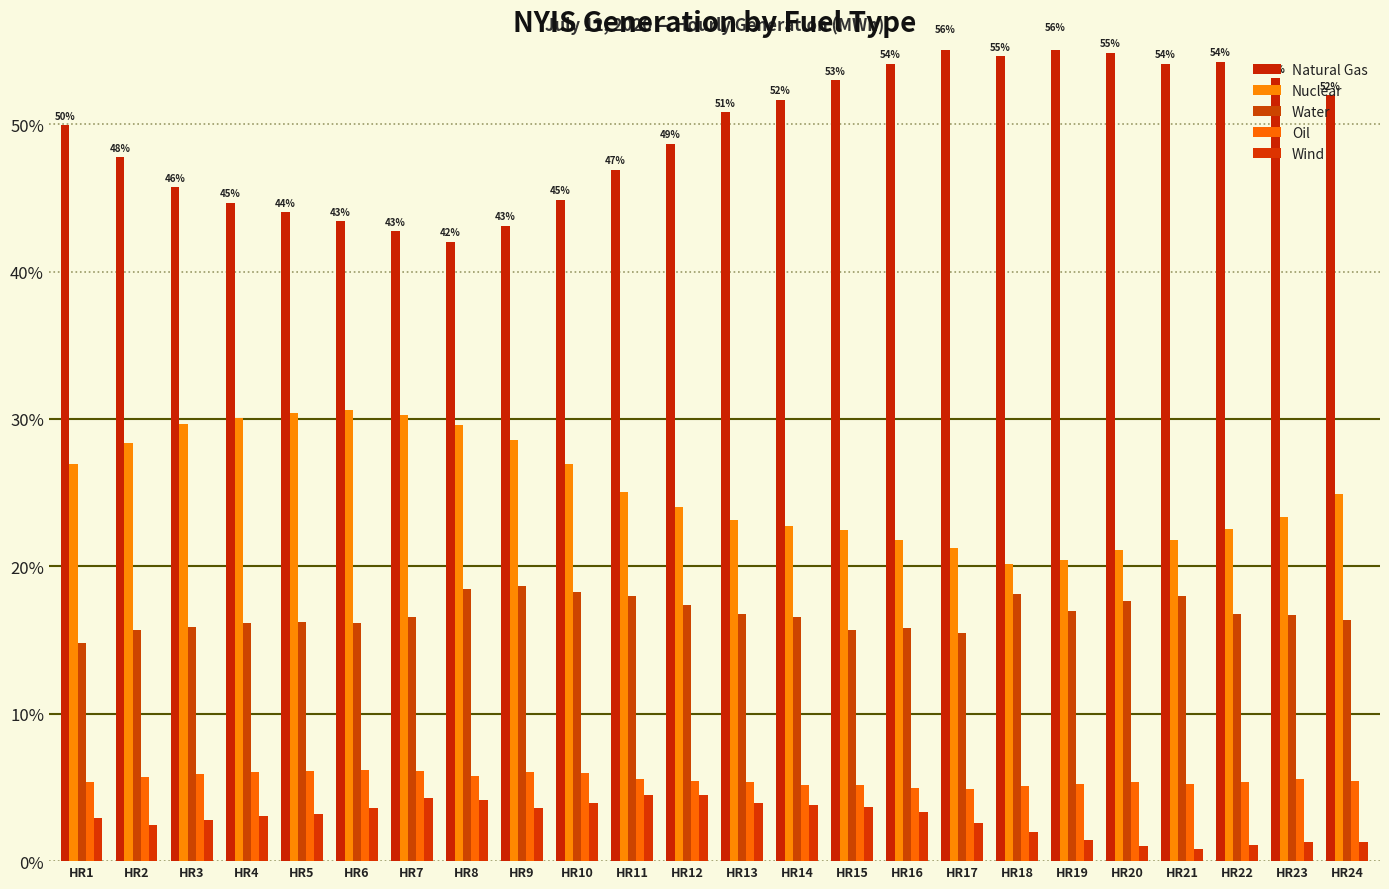

Which series has the largest range (max minus min)?

Natural Gas